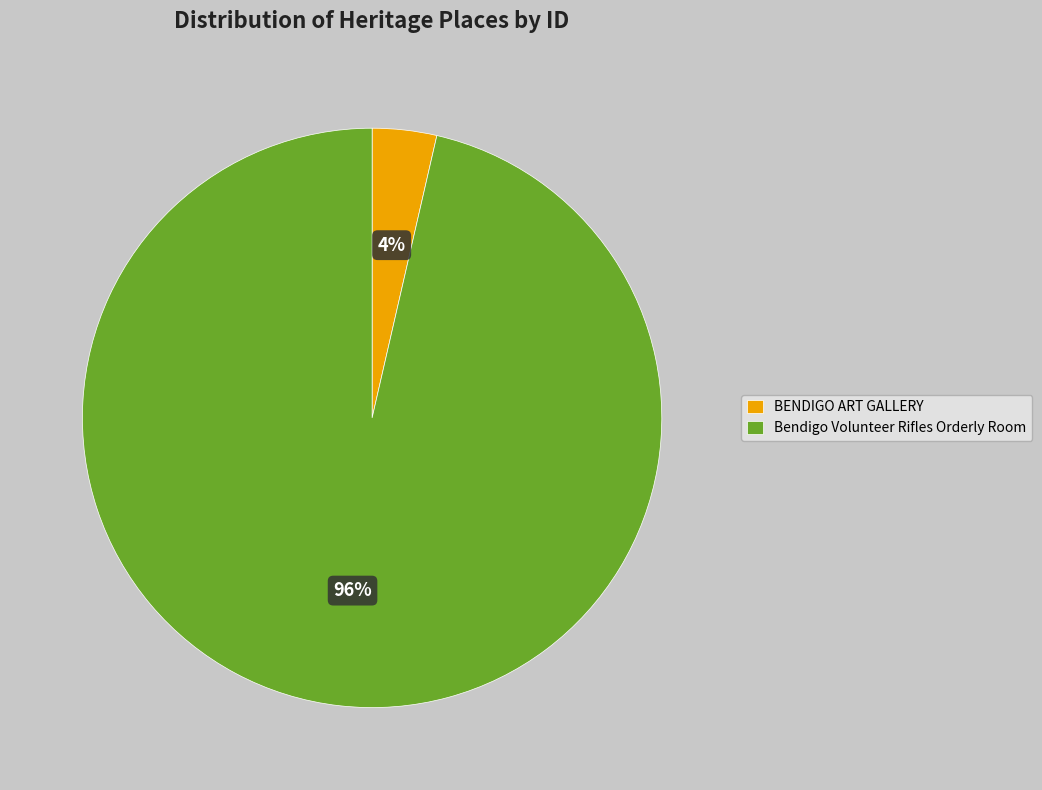

To the nearest percent, what is the average slice percentage?

50%